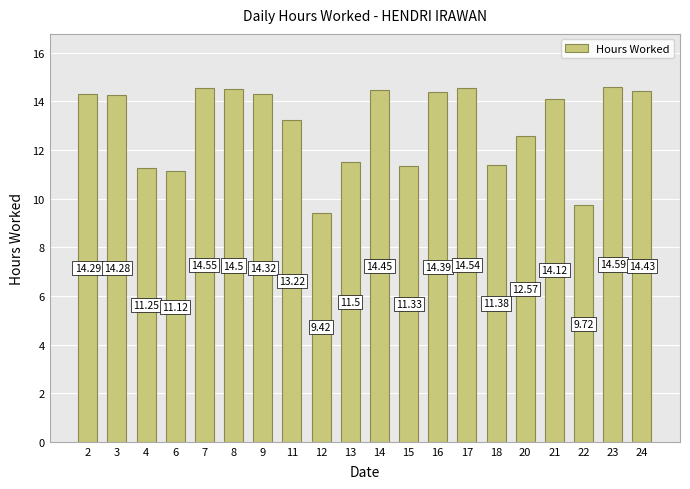

At which category does the chart reach its minimum across all series?

12